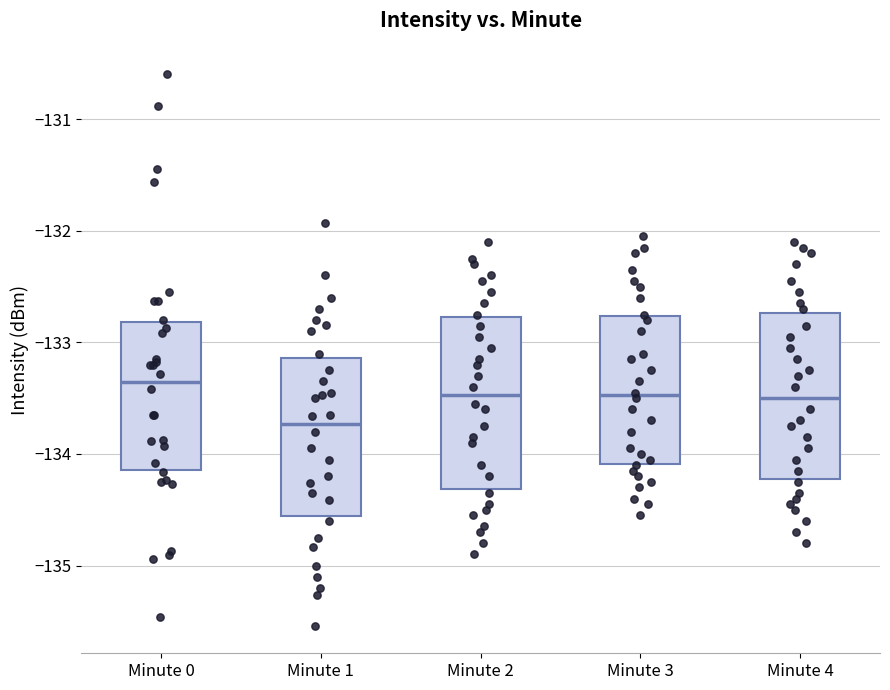

Reading left to right, read every box against the y-axis: the position of its median line, the range the box covers, and the ends of its whiskers. The values are not printed on the chart, so give them approximately, as read against the axis.

Minute 0: median -133.4, box -134.1 to -132.8, whiskers -135.5 to -130.9
Minute 1: median -133.7, box -134.6 to -133.1, whiskers -135.5 to -131.9
Minute 2: median -133.5, box -134.3 to -132.8, whiskers -134.9 to -132.1
Minute 3: median -133.5, box -134.1 to -132.8, whiskers -134.5 to -132.0
Minute 4: median -133.5, box -134.2 to -132.7, whiskers -134.8 to -132.1